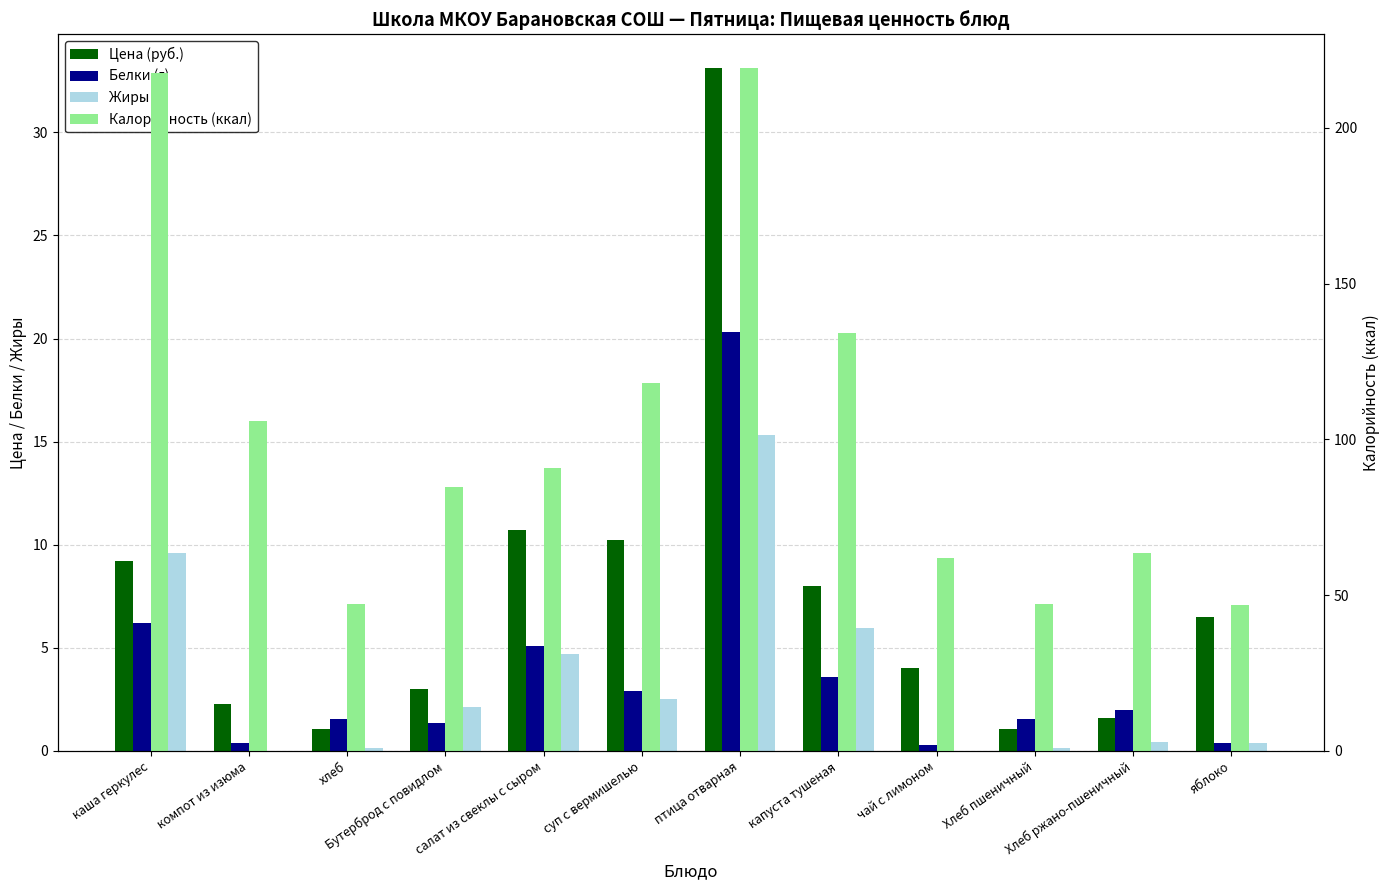

What is the sum of the Жиры (г) values at Хлеб пшеничный and яблоко?

0.6